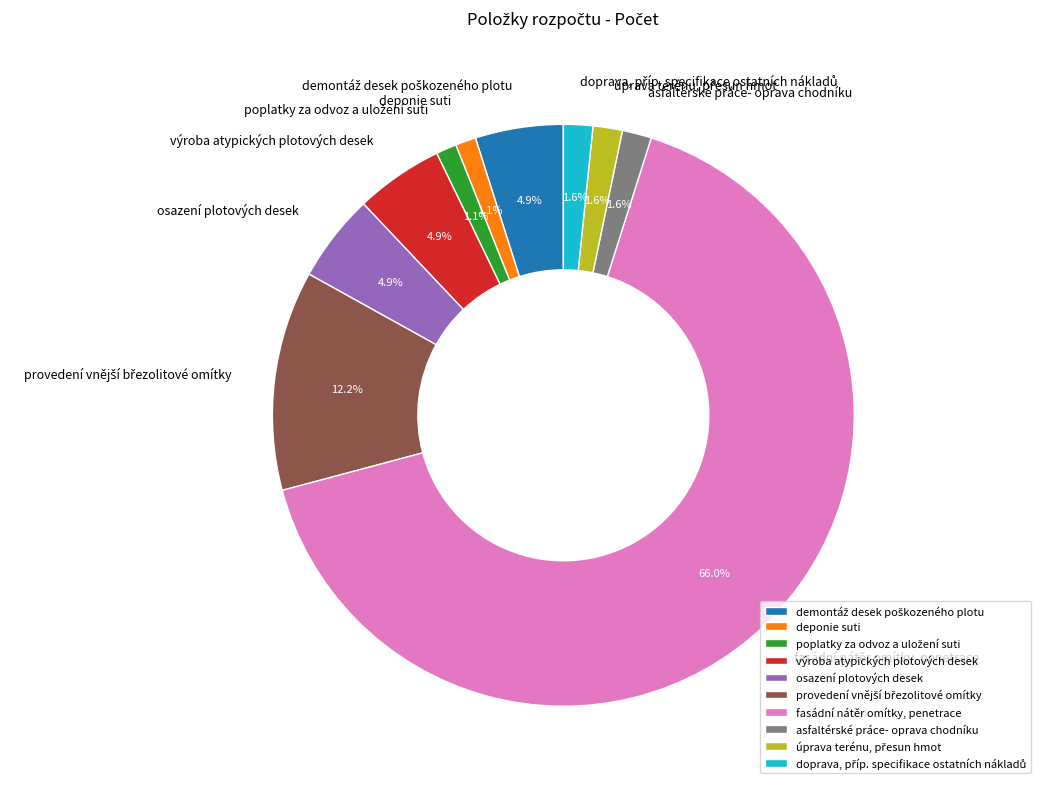

Does any single category account for the majority?

Yes